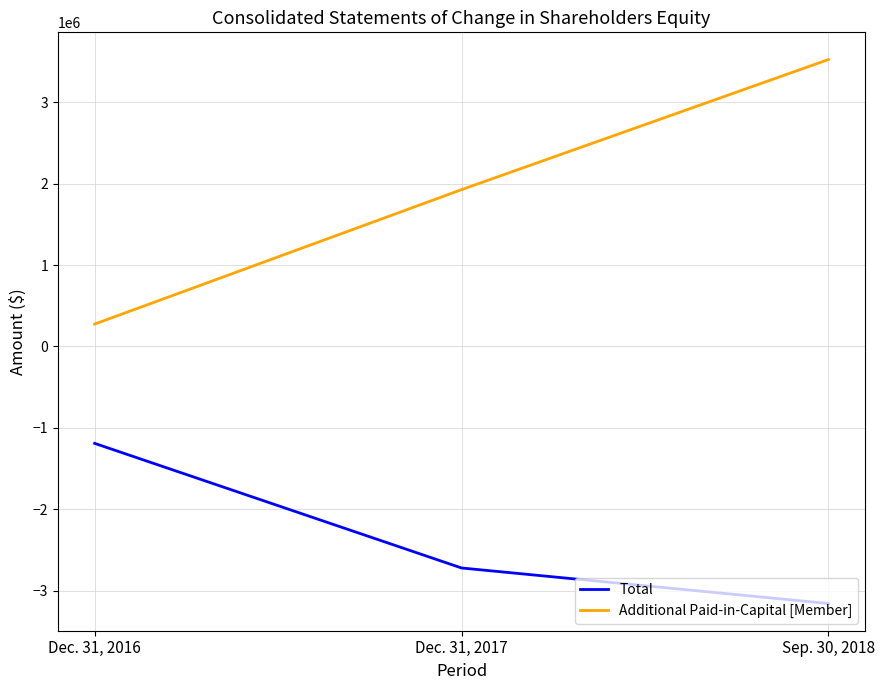

What is the sum of the Total values at Sep. 30, 2018 and Dec. 31, 2016?

-4349276